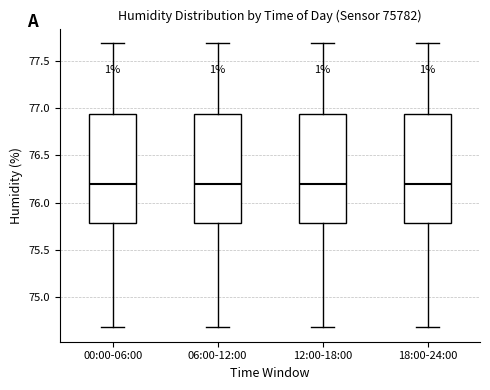

Where is the lower edge of the box for 06:00-12:00 on the y-axis? The values are not printed on the chart, so give them approximately, as read against the axis.

75.80